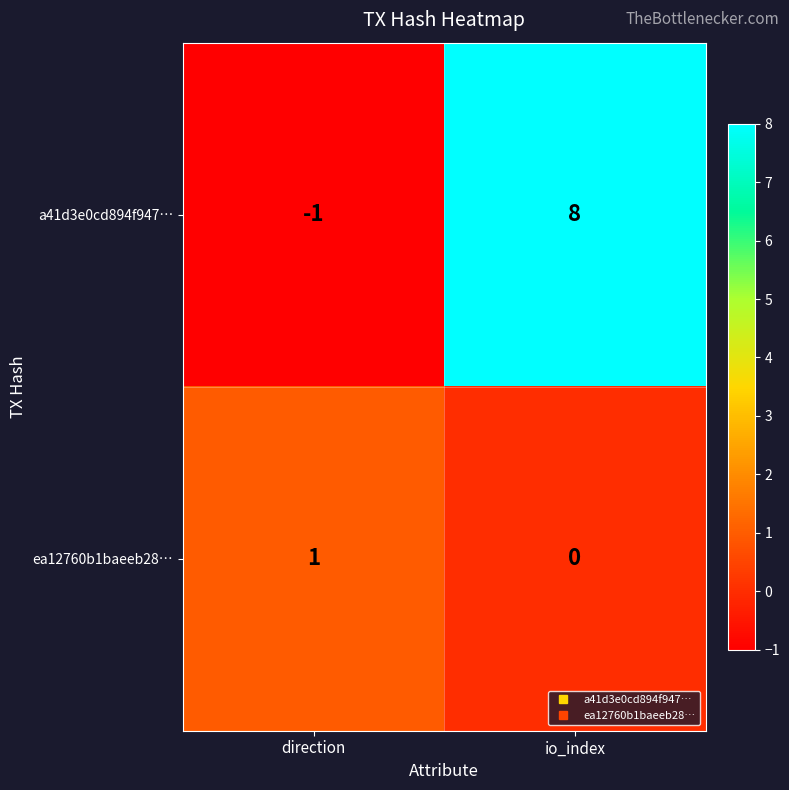

How many categories are shown in the chart?

2